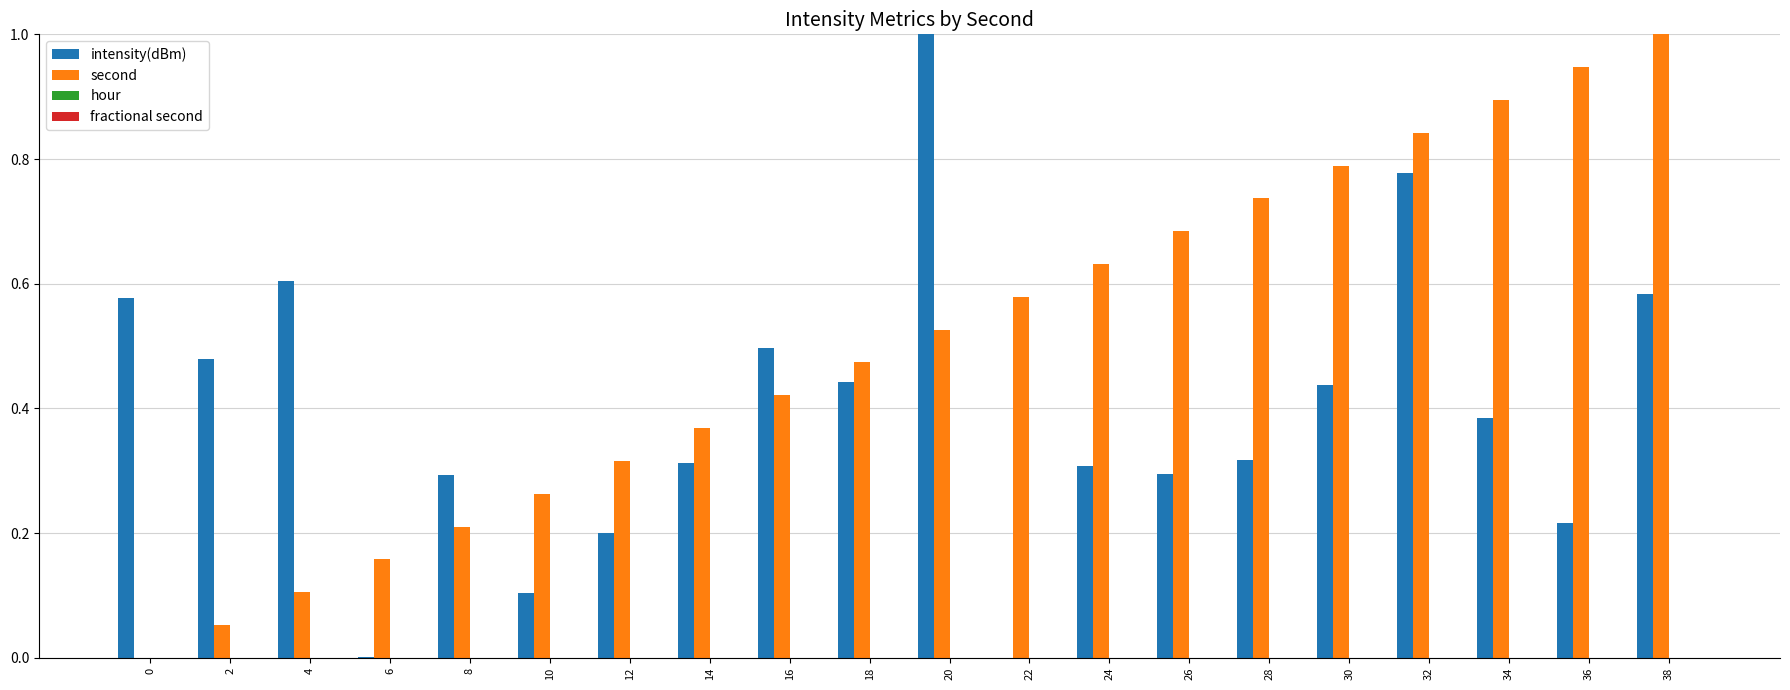

Which series has the largest total across all categories?

second